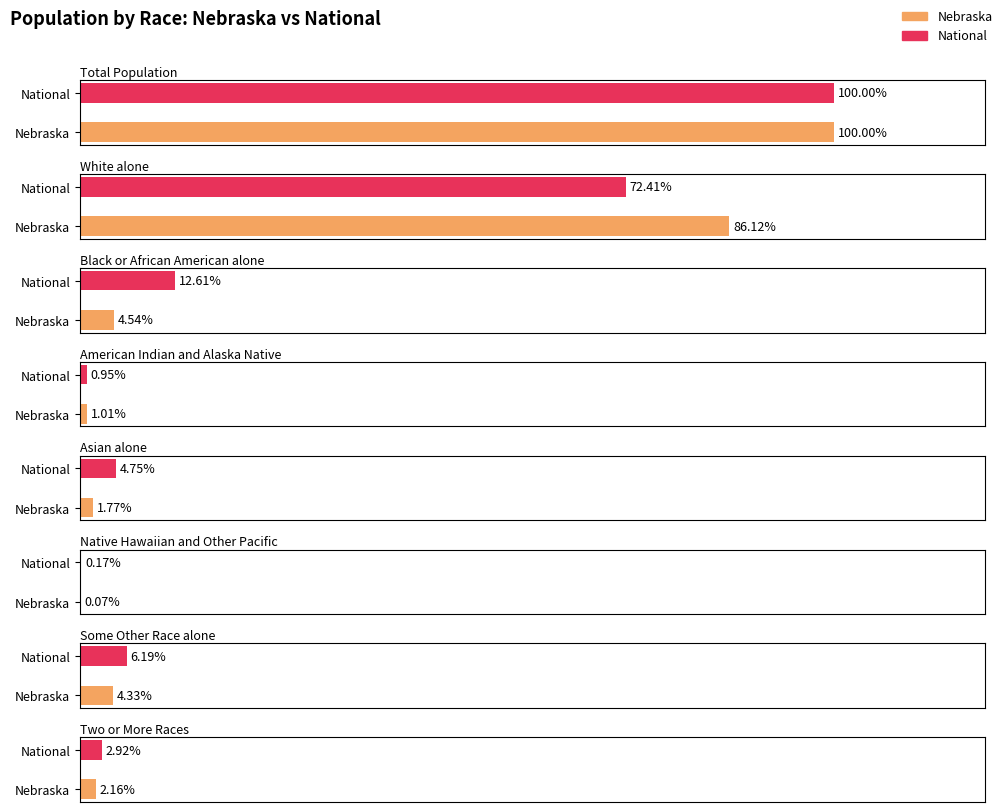

Which series changed the most between Native Hawaiian and Other Pacific and Some Other Race alone?

National